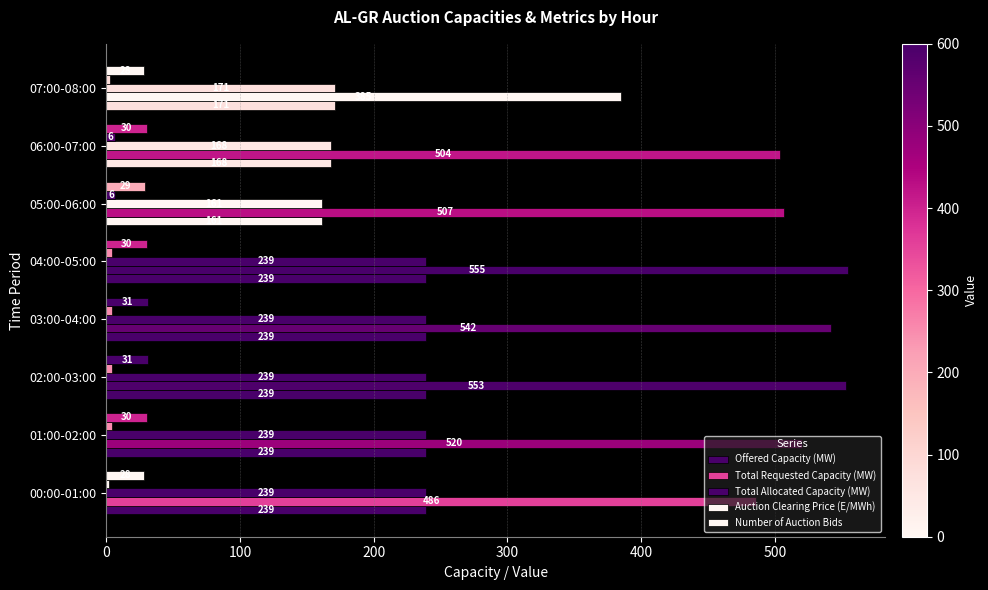

What is the highest value of the Auction Clearing Price (E/MWh) series?

6.7